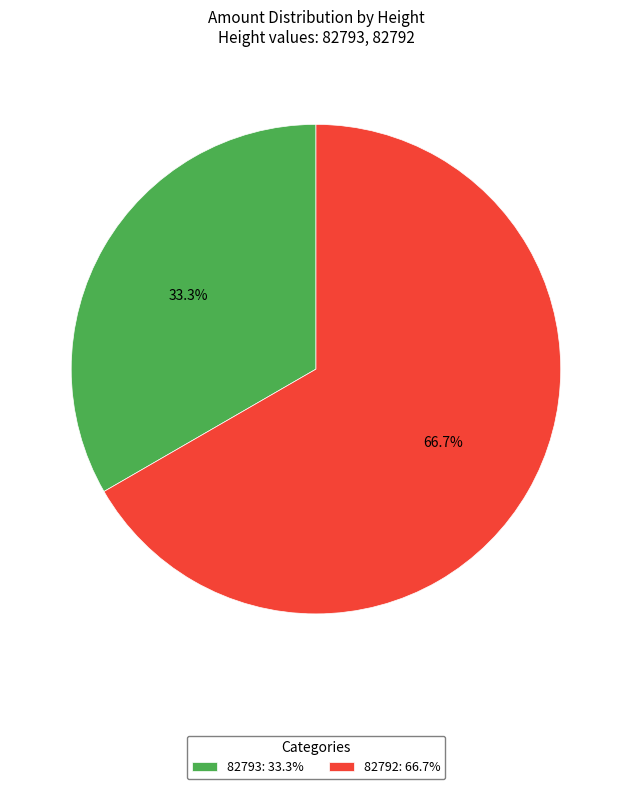

Which has a higher value, 82792 or 82793?

82792